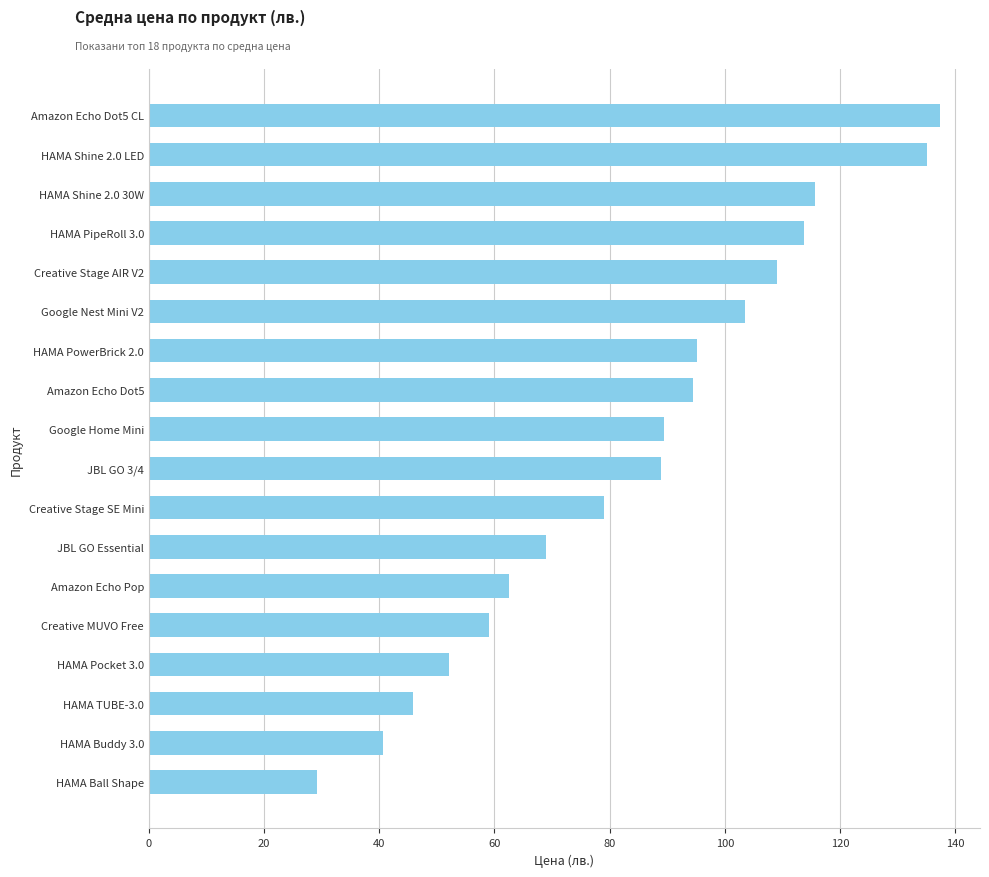

Are the bars grouped side by side (vs. stacked)?

No